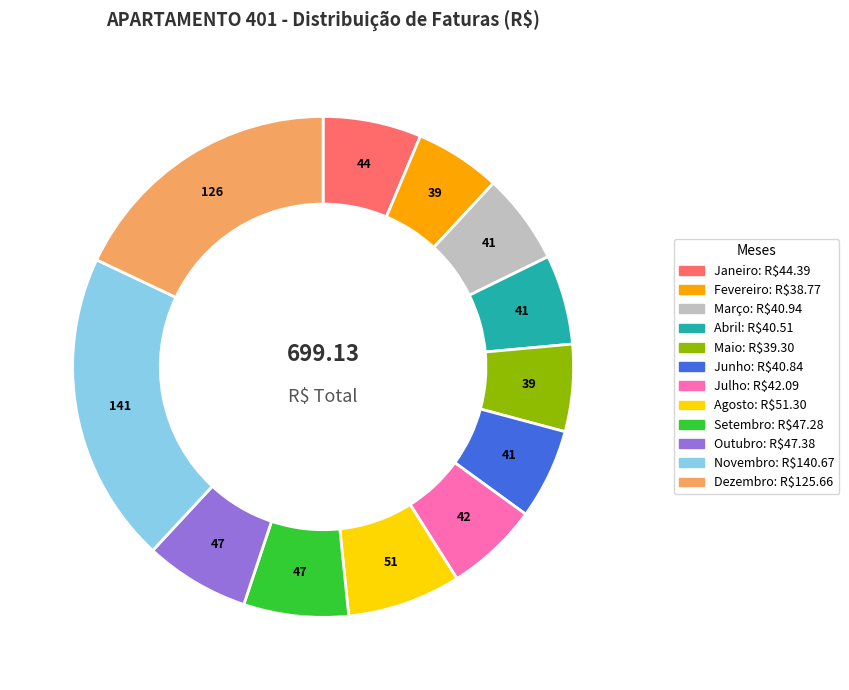

What is the largest slice in the pie chart?

Novembro